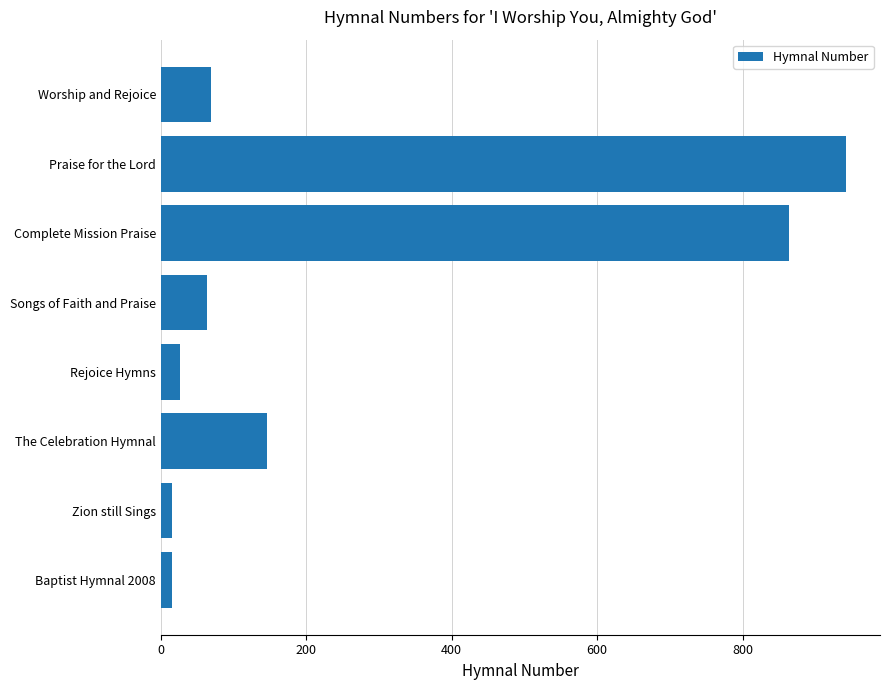

Read the value at Rejoice Hymns.

26